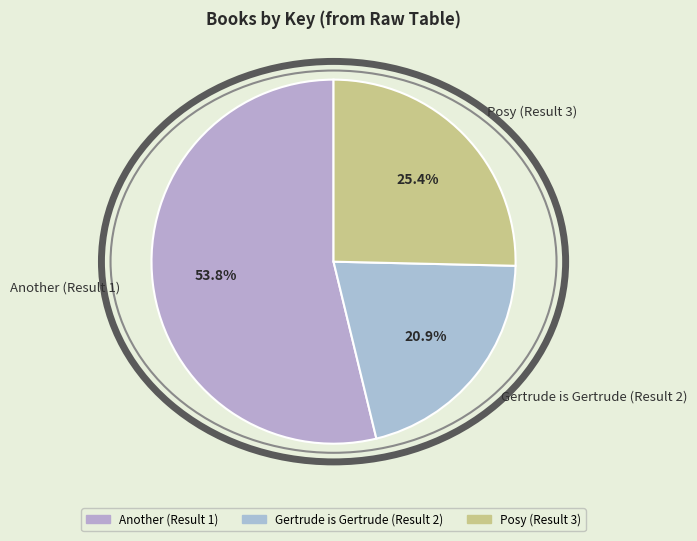

Approximately how many times larger is the value at Gertrude is Gertrude (Result 2) compared to Posy (Result 3)?

0.8